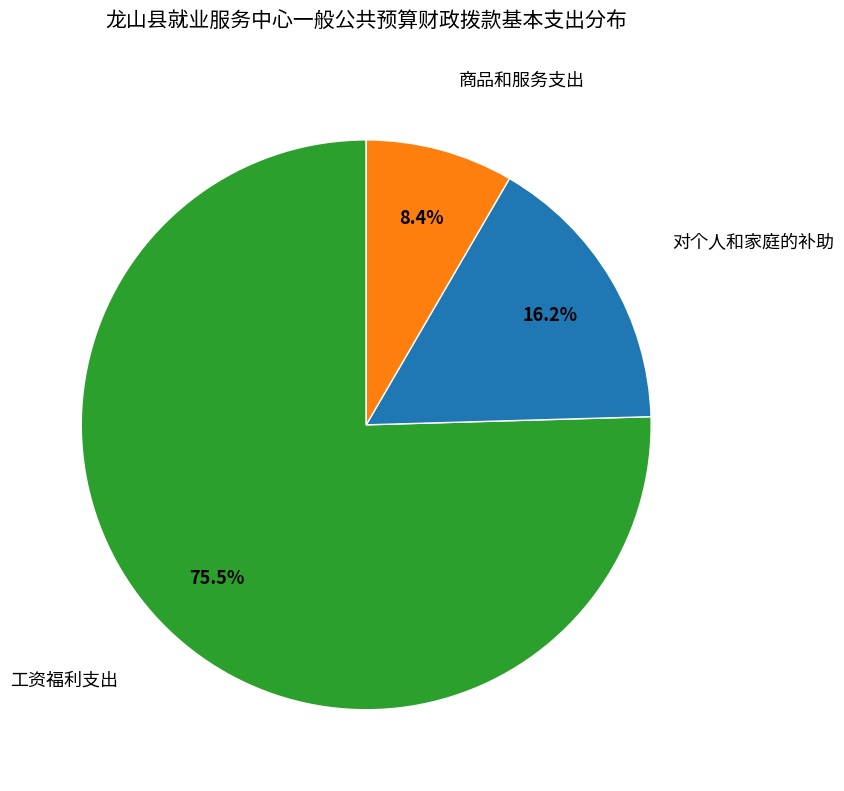

How many slices are in this pie chart?

3